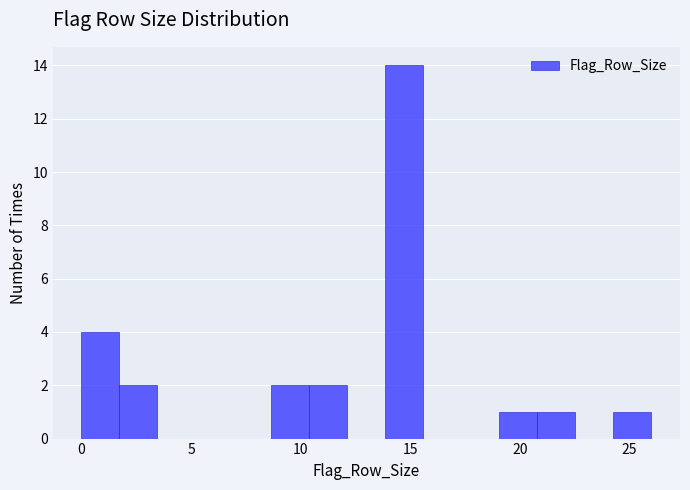

Read against the x-axis, roughly where is the centre of the tallest bar?

14.5